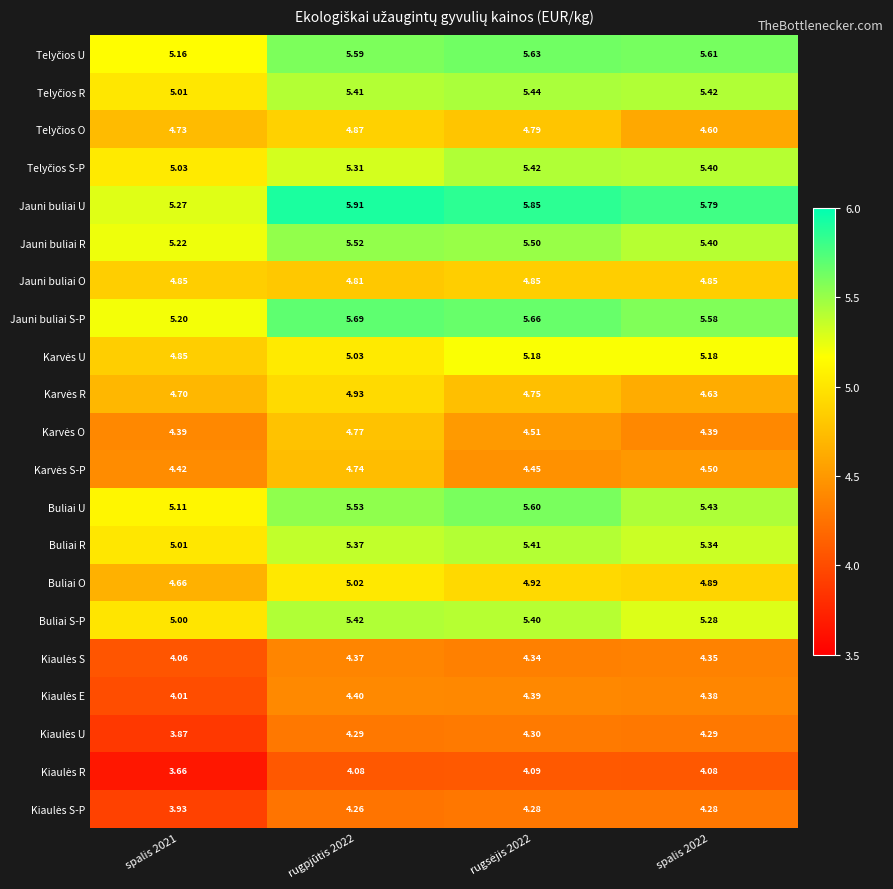

At which category is the sum across all series the highest?

rugpjūtis 2022